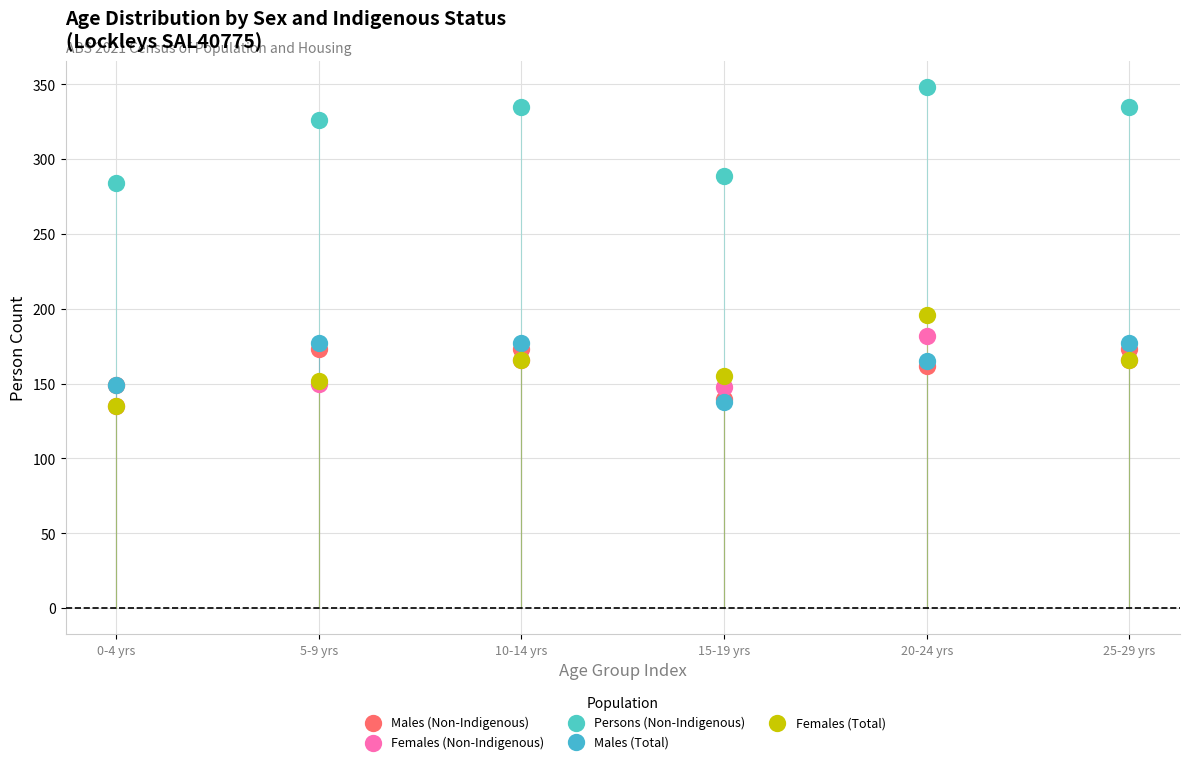

What are all the series names shown in the legend?

Males (Non-Indigenous), Females (Non-Indigenous), Persons (Non-Indigenous), Males (Total), Females (Total)